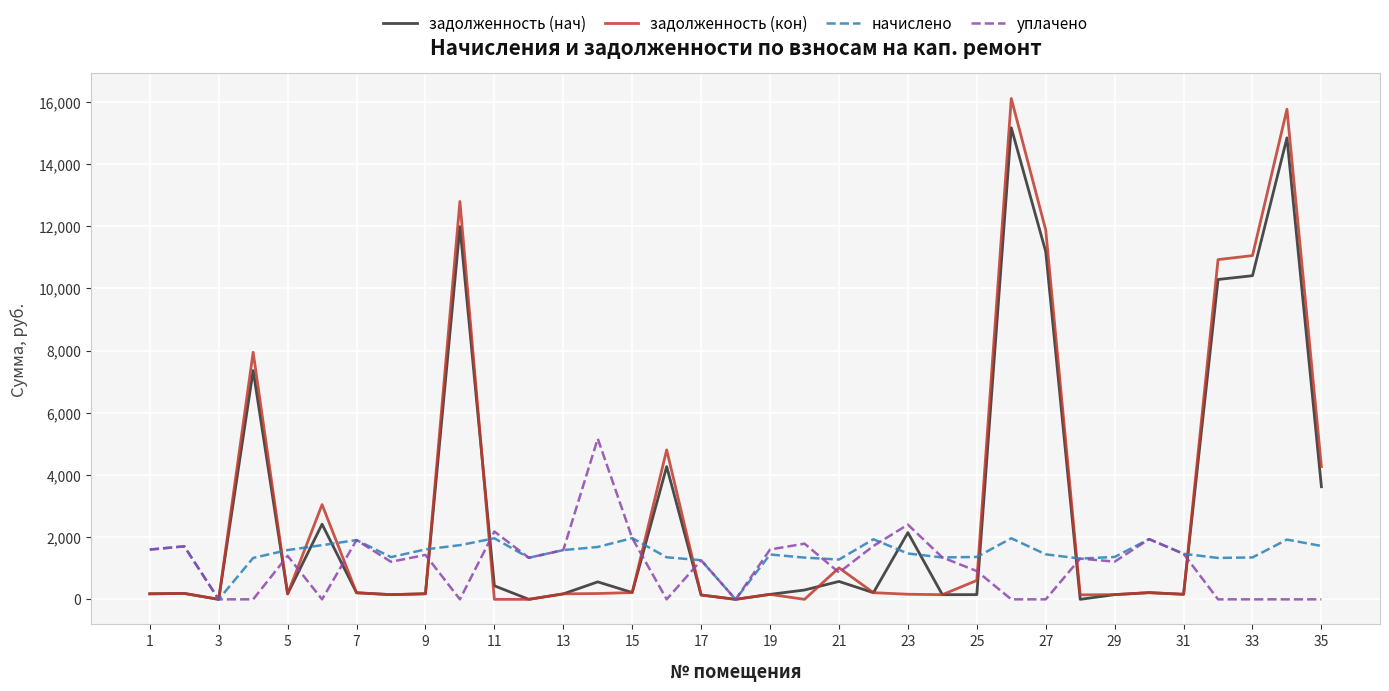

Rank the series by their maximum value, from highest to lowest.

задолженность (кон), задолженность (нач), уплачено, начислено